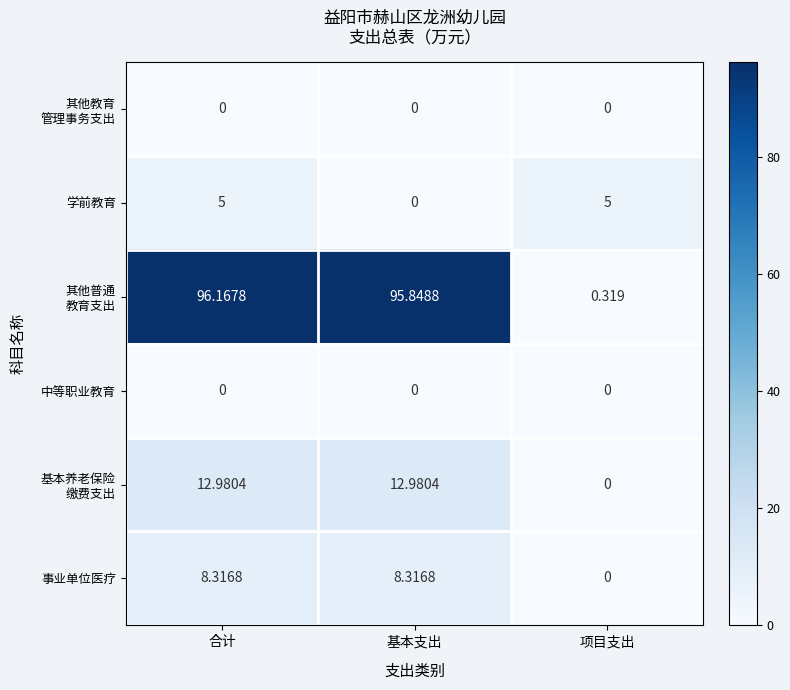

How many categories are shown in the chart?

3